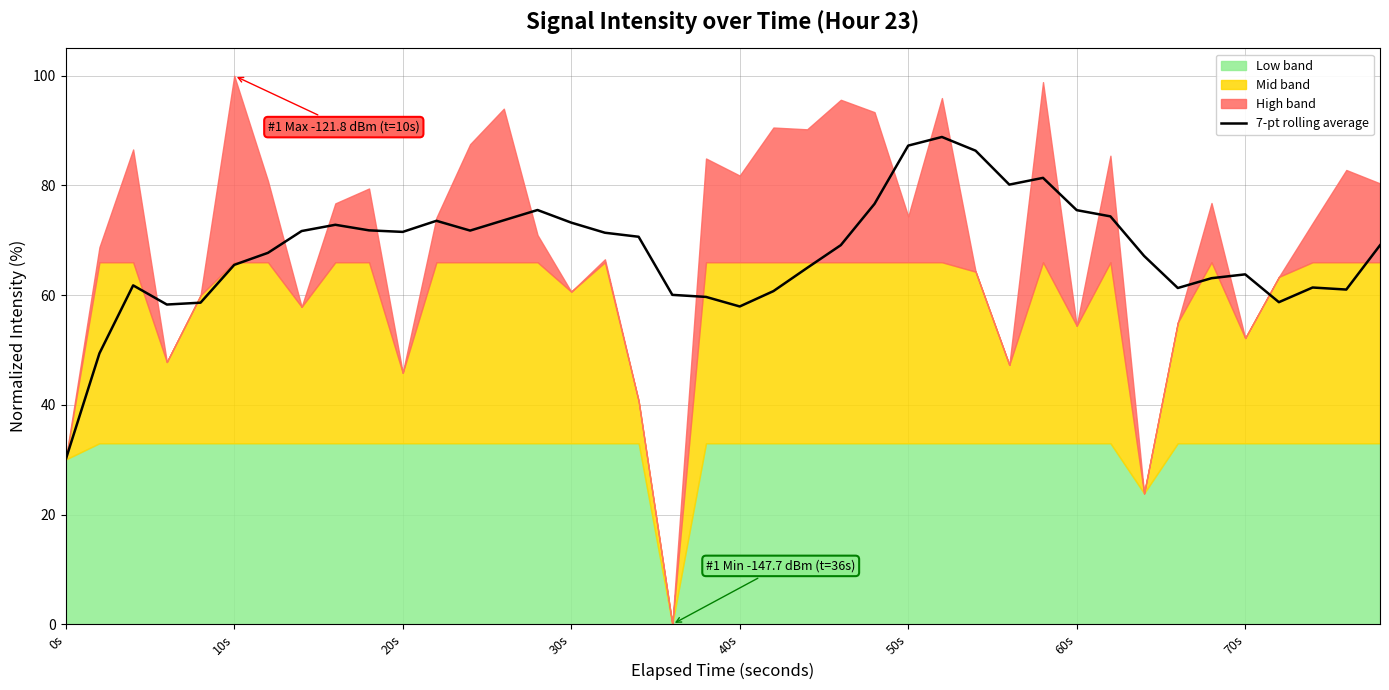

At which label does 7-pt rolling average reach its minimum?

0s